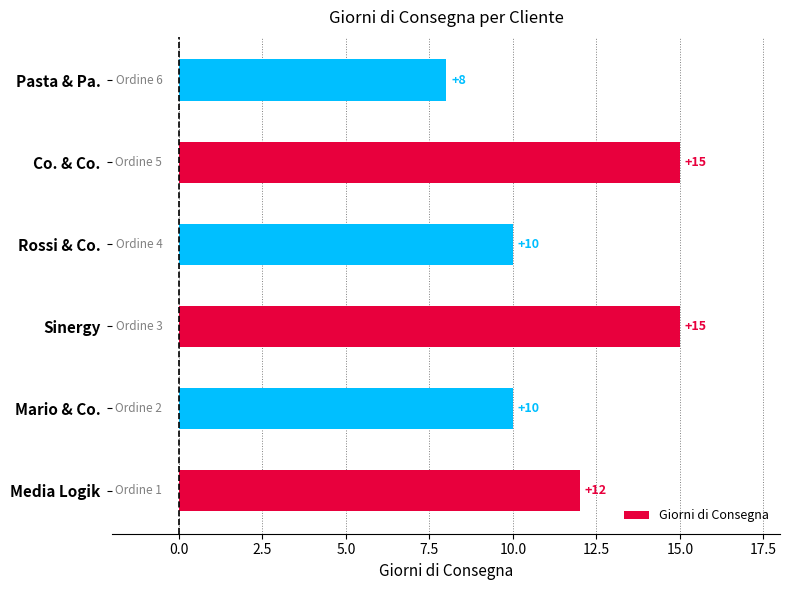

Which category has the lowest value across all series?

Pasta & Pa.